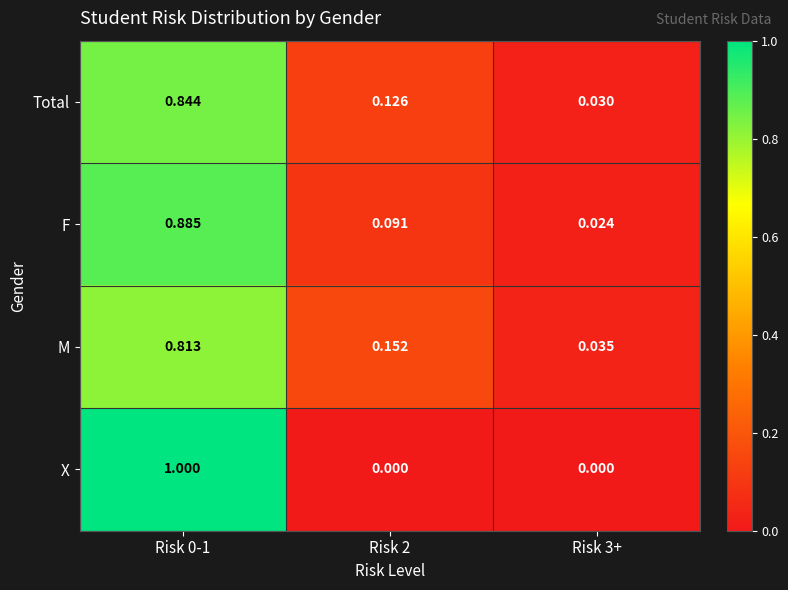

How many categories are shown in the chart?

3